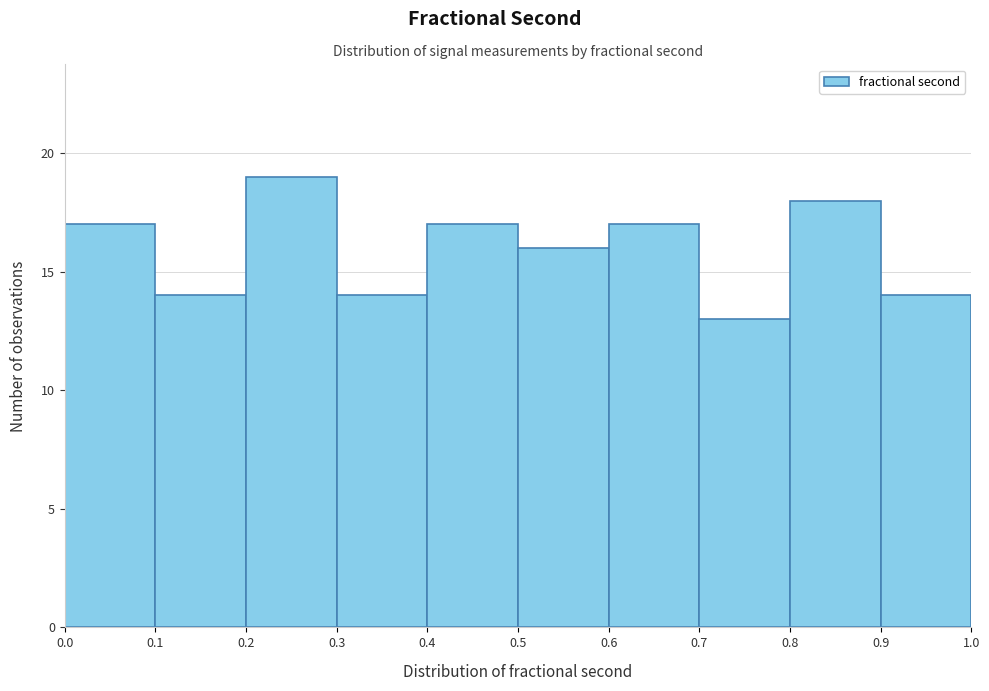

Reading left to right, list every bar in this chart as the range it spans on the x-axis followed by its height. The values are not printed on the chart, so give them approximately, as read against the axis.

0.0 to 0.1: 17
0.1 to 0.2: 14
0.2 to 0.3: 19
0.3 to 0.4: 14
0.4 to 0.5: 17
0.5 to 0.6: 16
0.6 to 0.7: 17
0.7 to 0.8: 13
0.8 to 0.9: 18
0.9 to 1.0: 14